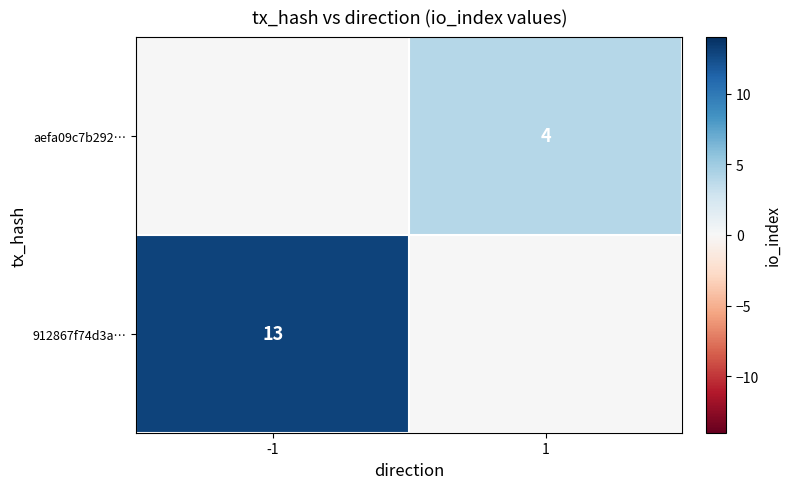

At which category is the sum across all series the highest?

-1